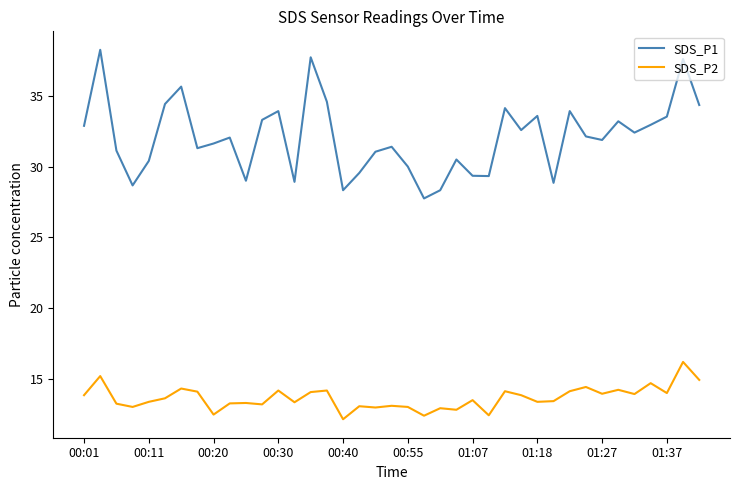

What is the maximum value for SDS_P2?

16.2